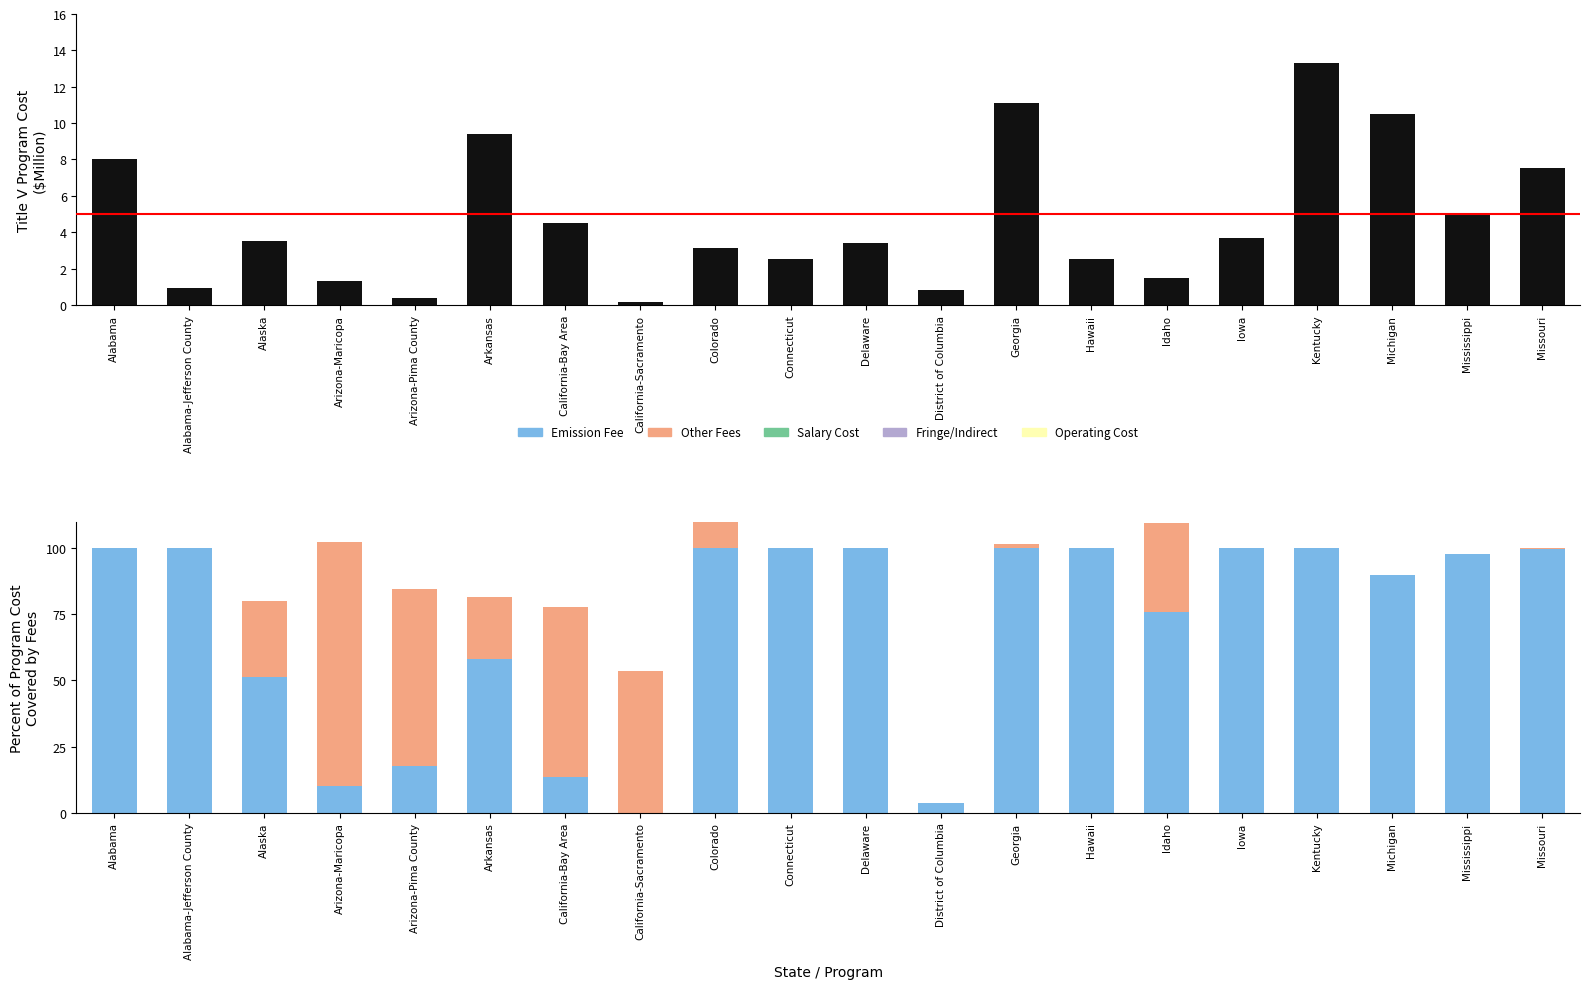

List the series in order of their peak value, lowest first.

Title V Program Cost ($M), Other Fees, Emission Fee